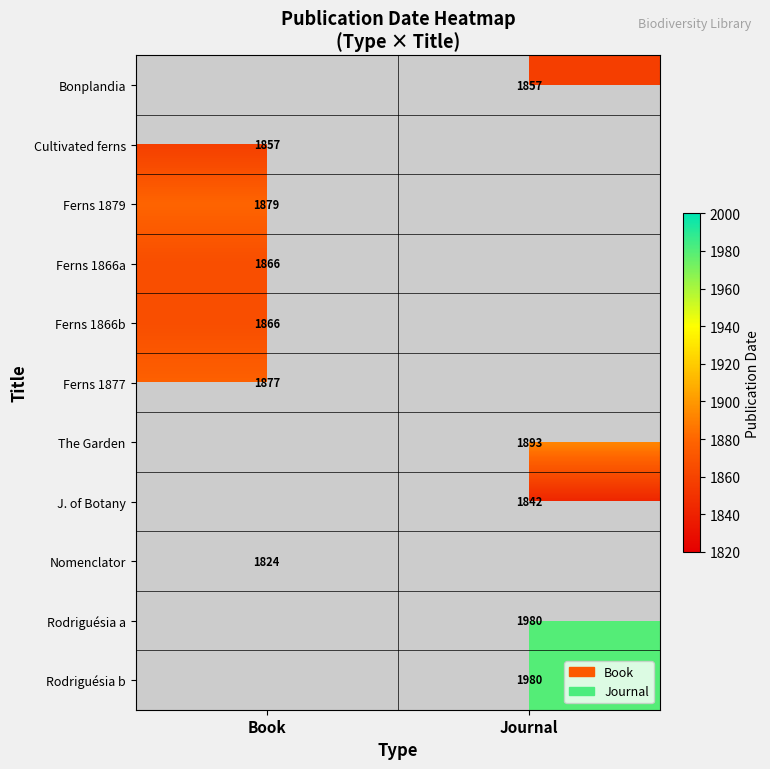

The value of Ferns 1877 at Book is 720.5. True or false?

False